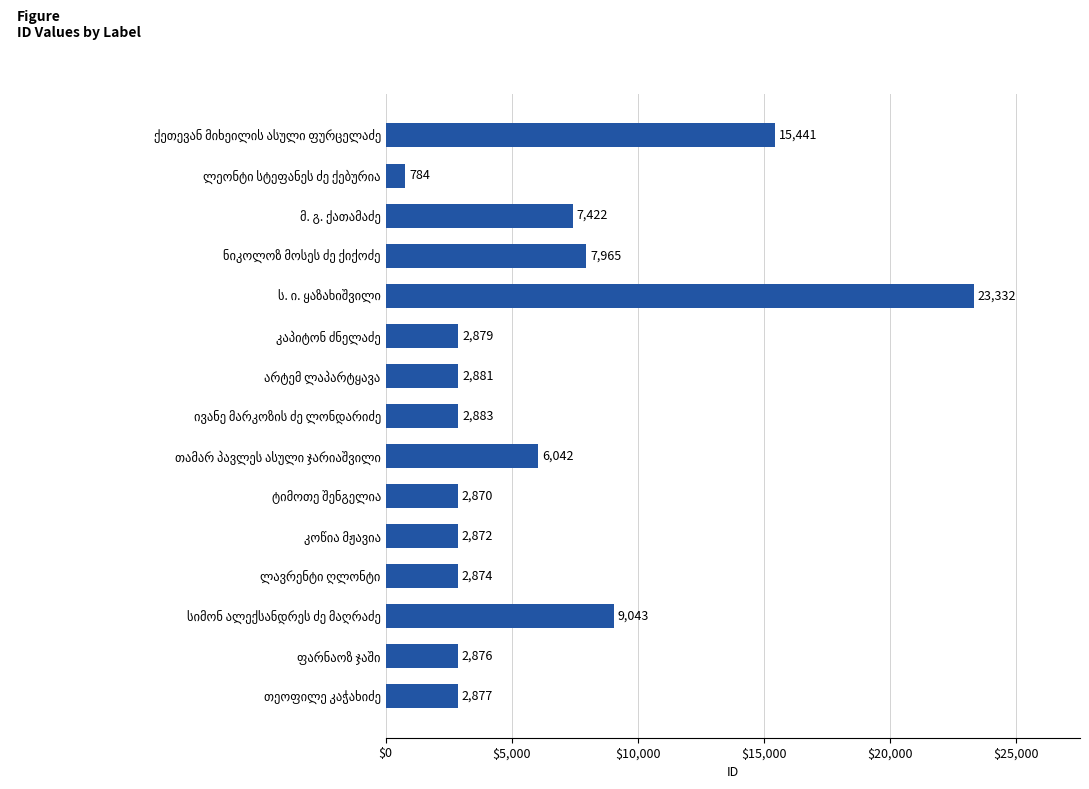

Count the number of data series in this chart.

1